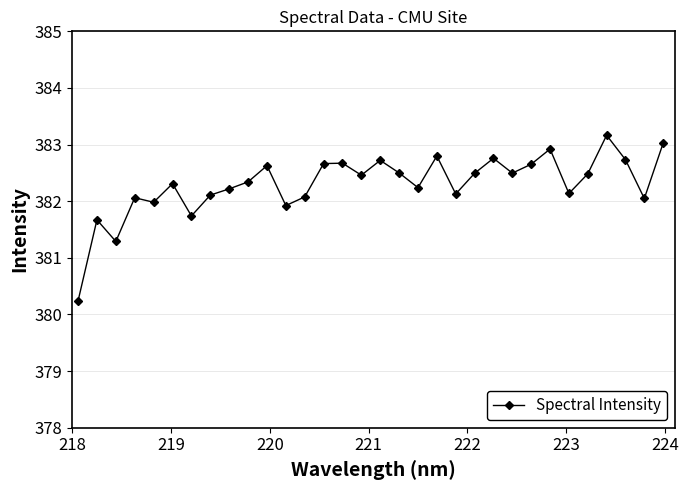

True or false: the data has more than 1 interior local peaks.

True